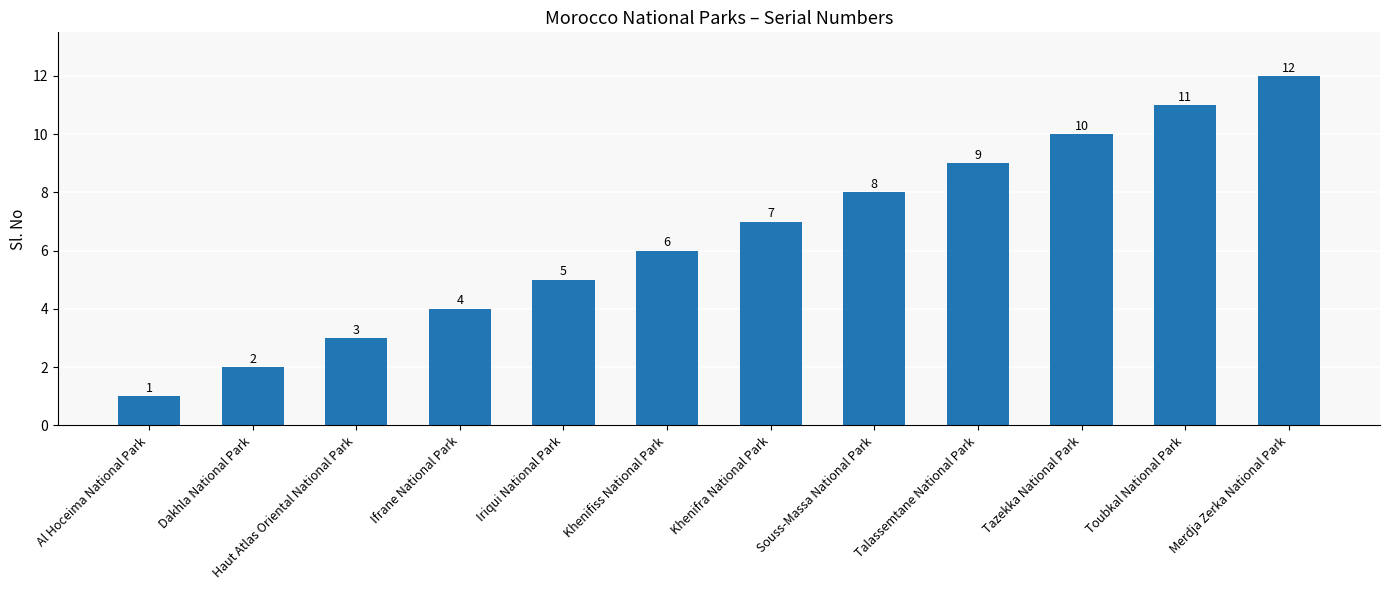

Reading left to right, transcribe all the data shown in this chart.

1	2	3	4	5	6	7	8	9	10	11	12